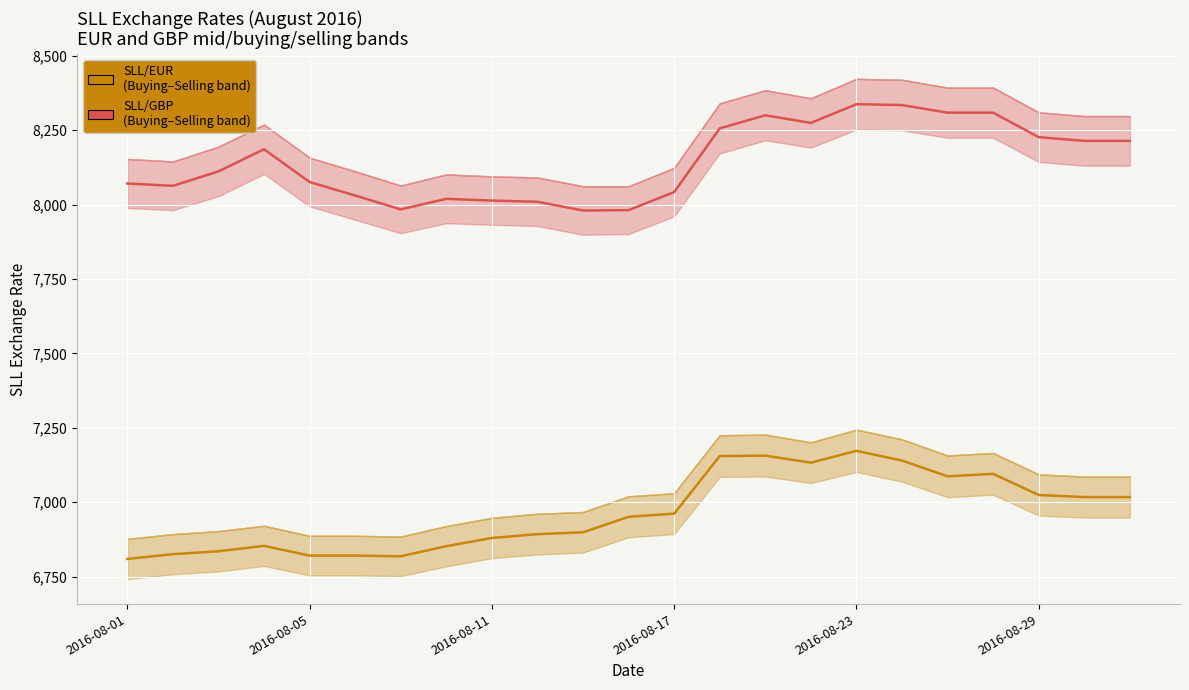

Between 8 and 2016-08-17, which is larger?

8